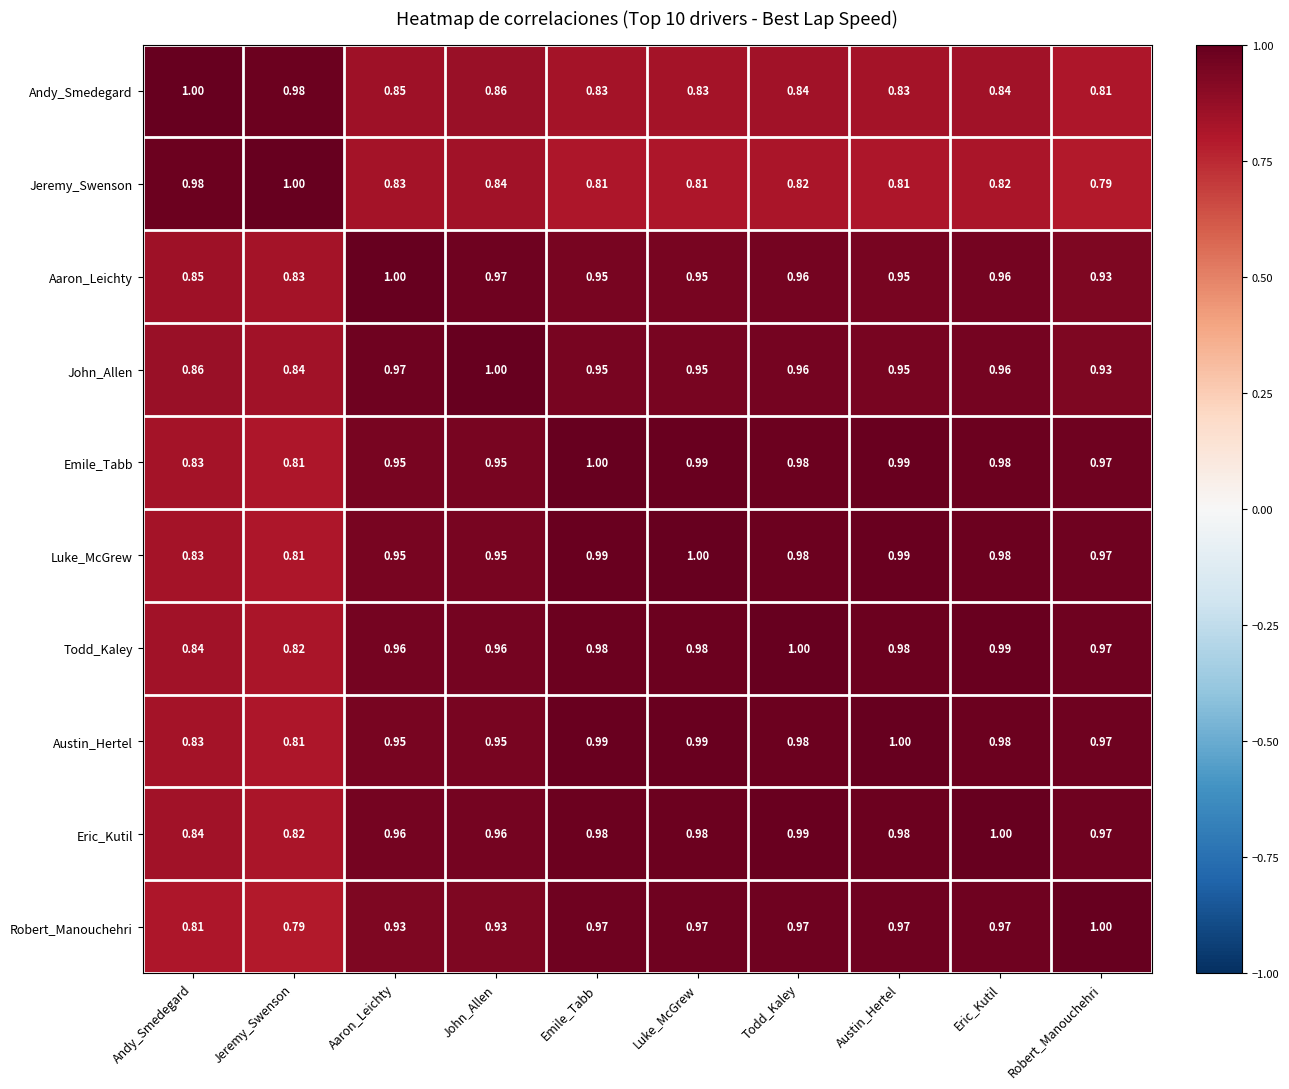

Where is Luke_McGrew nearest to the value 0?

Jeremy_Swenson